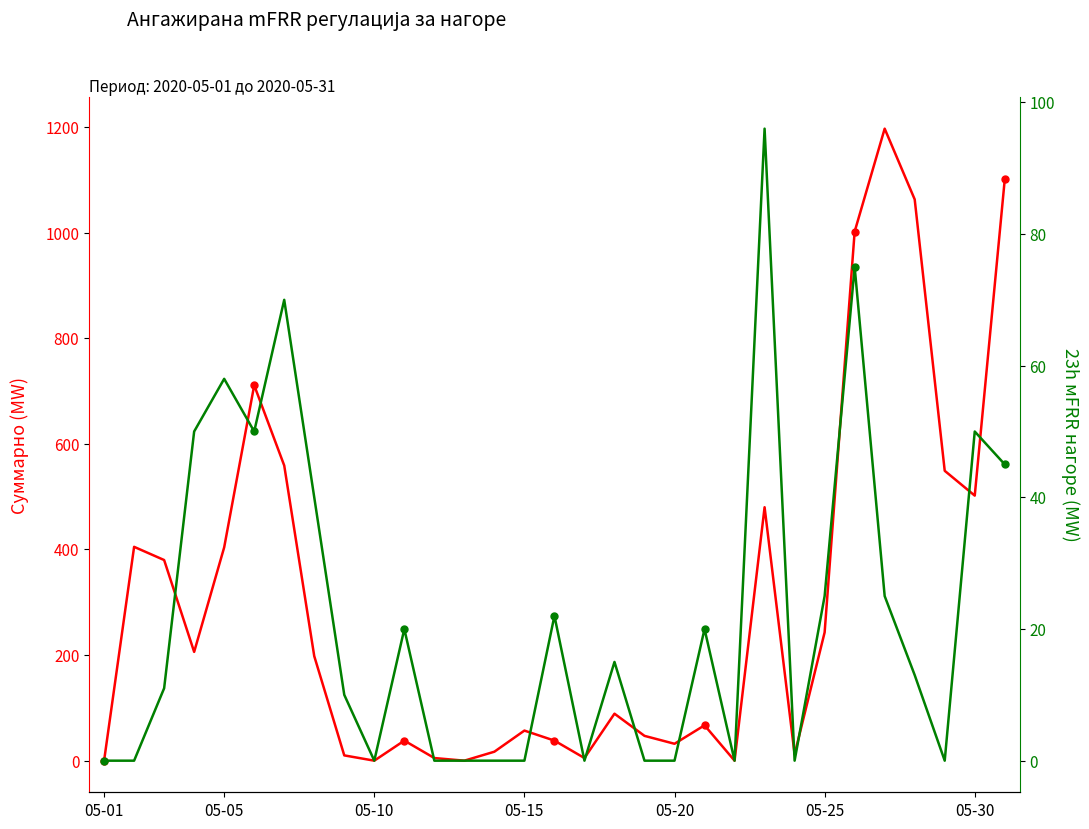

Is it true that Суммарно (мFRR нагоре) equals -647 at 05-10?

False